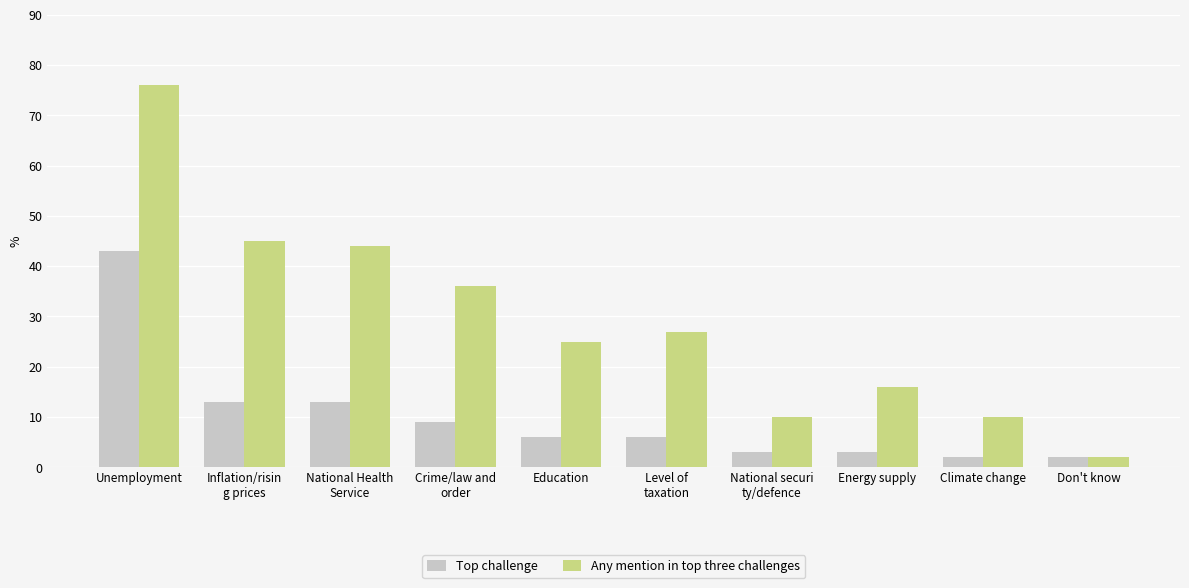

How many values in the Any mention in top three challenges series are below 27?

5